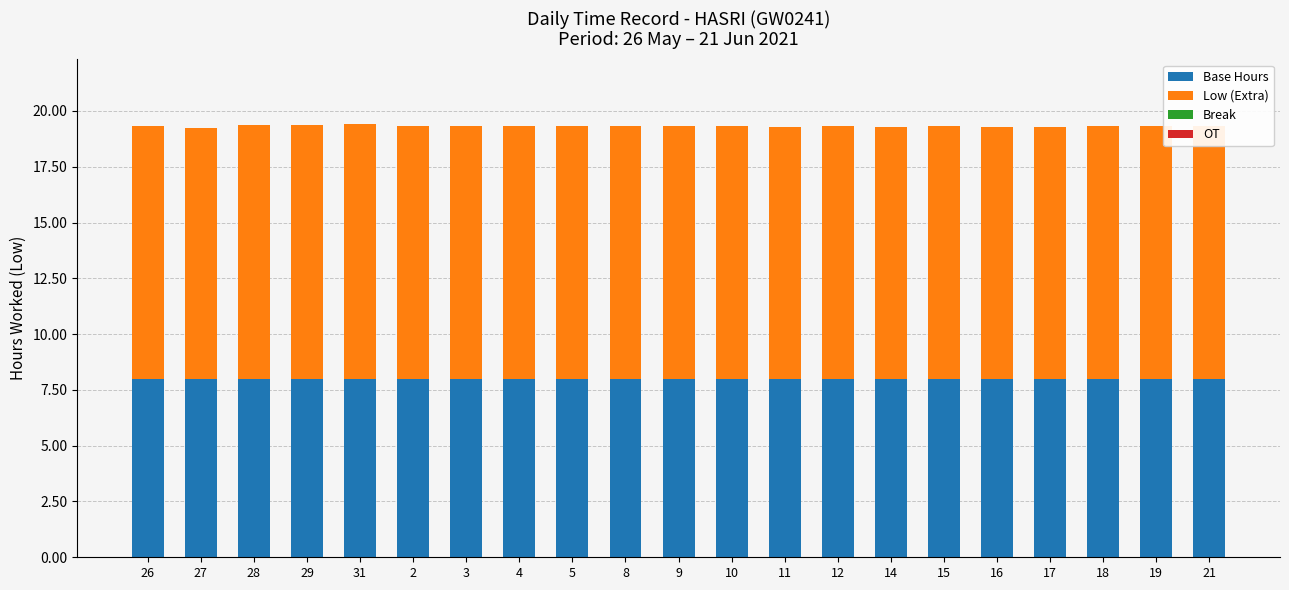

What is the total value across all series at 28?

19.4